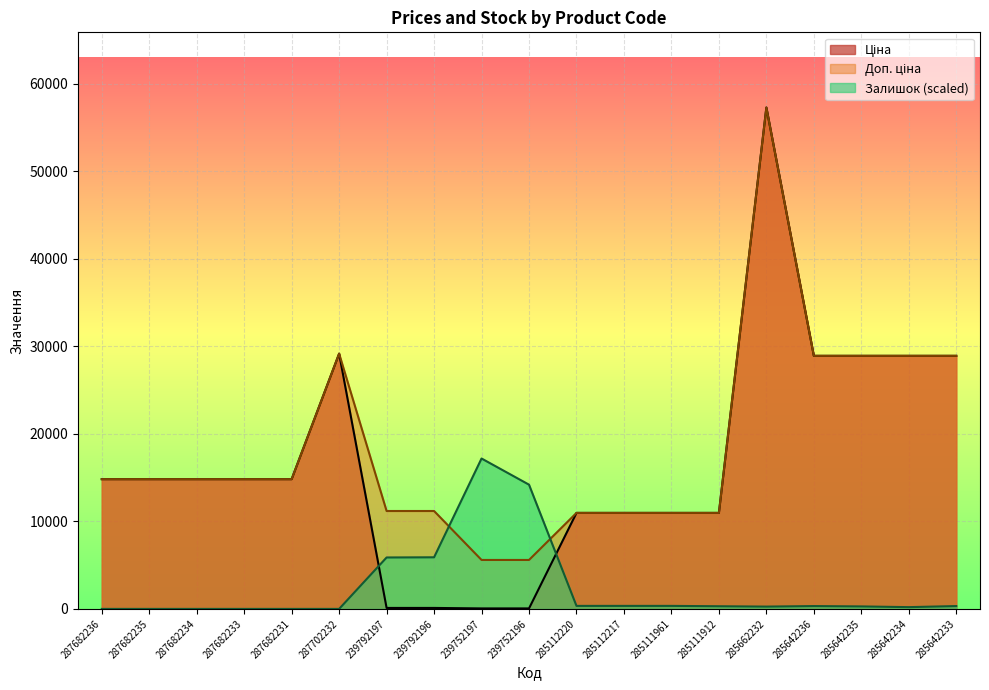

What is the label of the 11th point from the right?

239752197